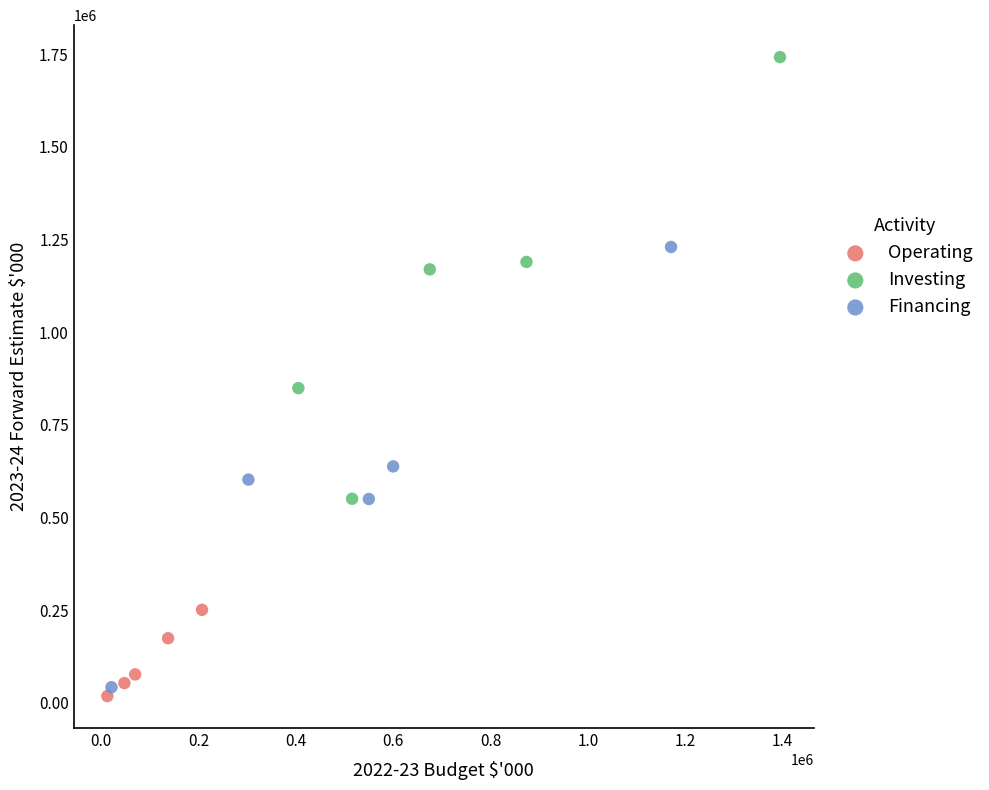

Which series contains the highest Y value?

Investing